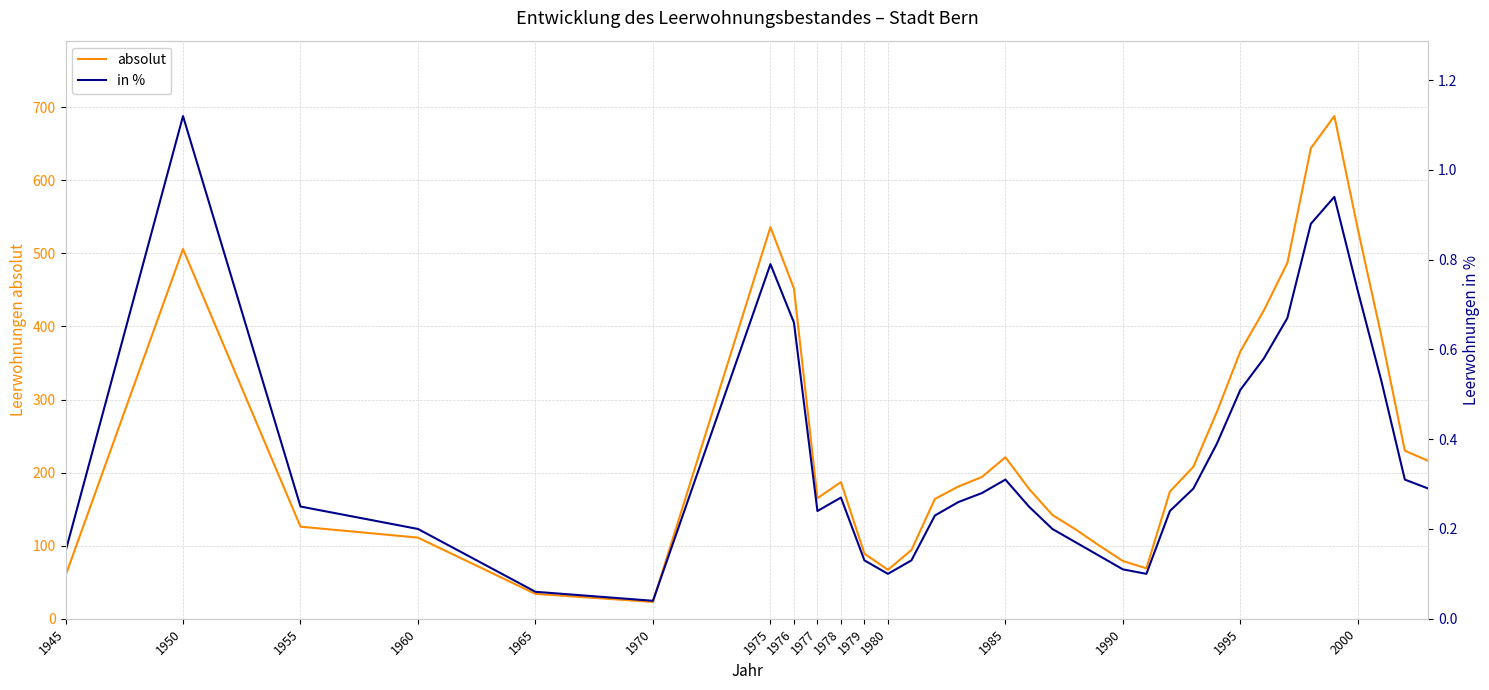

Is it true that absolut equals 125.2 at 1985?

False